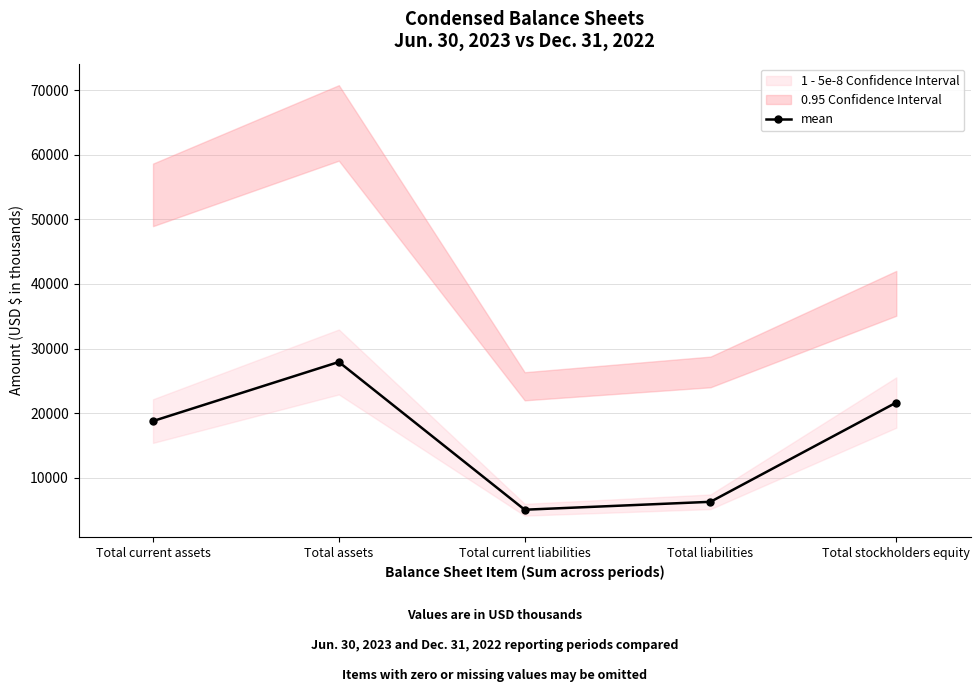

What is the smallest value displayed?

5052